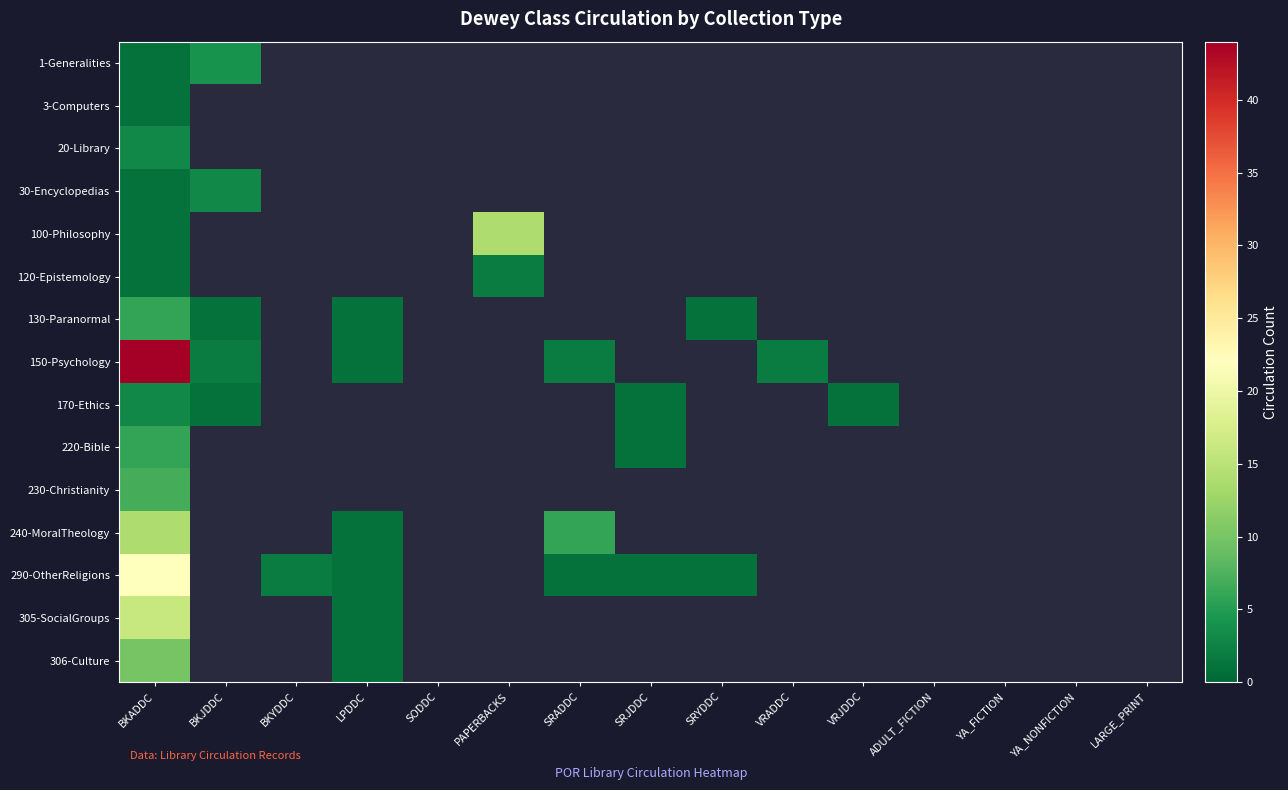

Is the value of 305-SocialGroups at VRJDDC greater than the value of 130-Paranormal at BKJDDC?

No